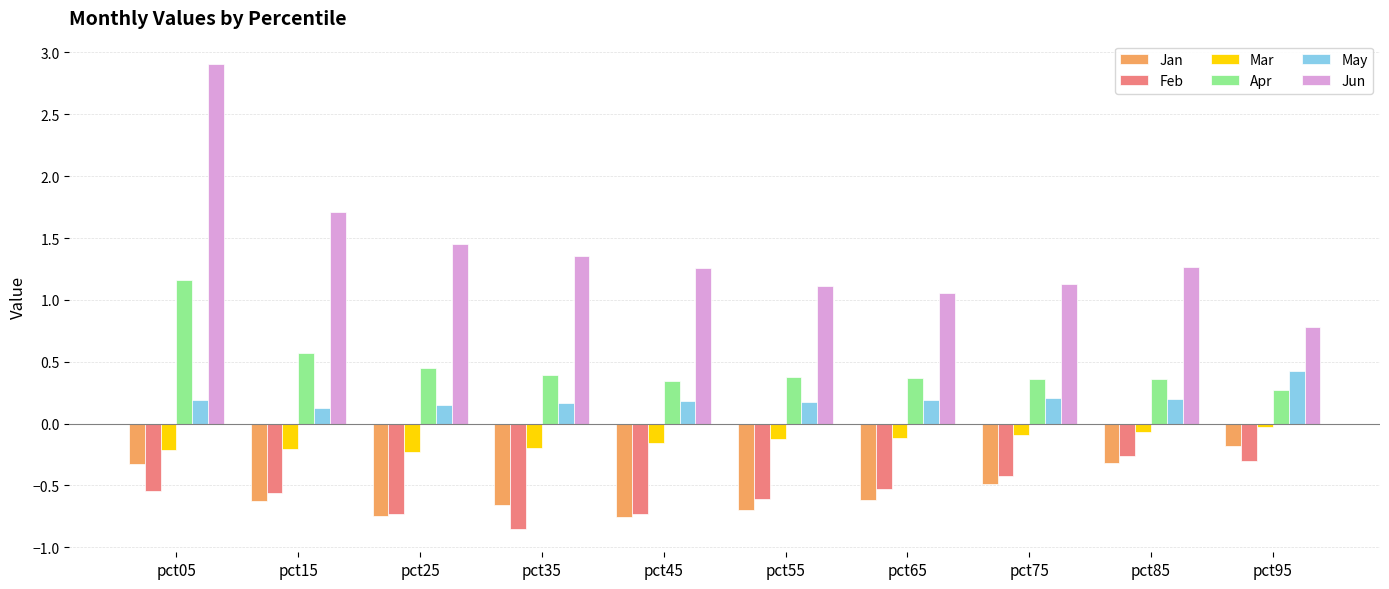

At which category is the sum across all series the highest?

pct05